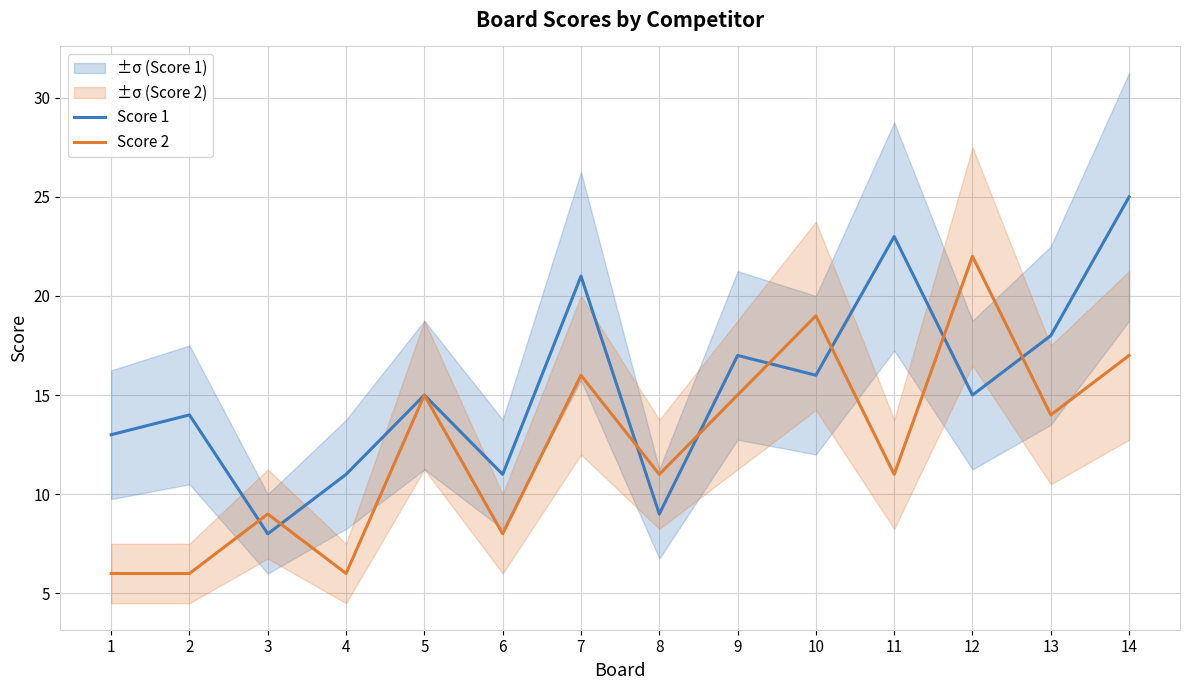

True or false: Score 1 has a value of 11 at 6.

True